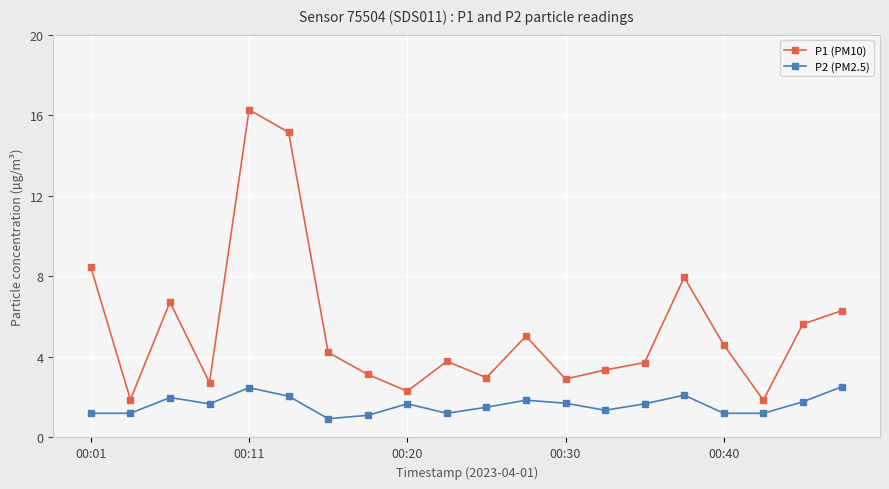

How many values in the P2 (PM2.5) series are below 1?

1